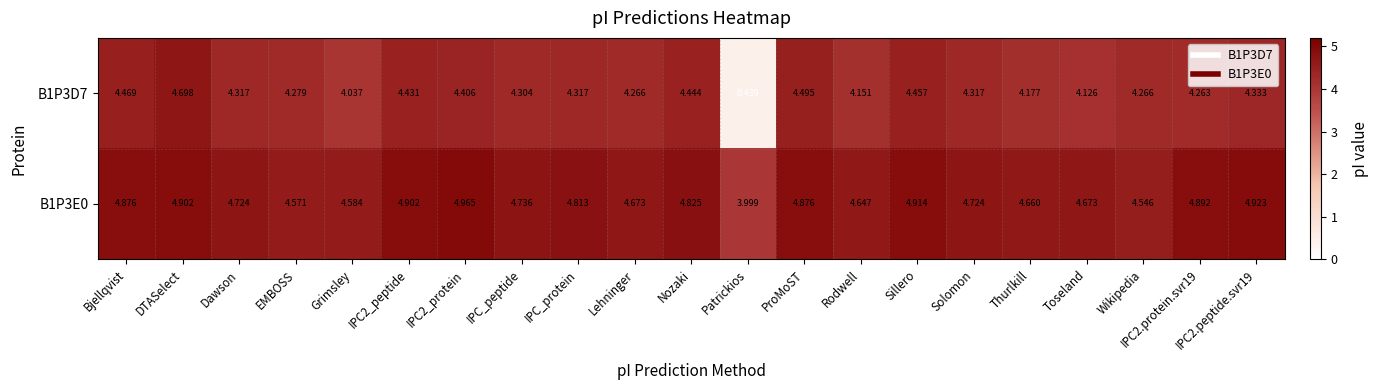

At which label does B1P3D7 reach its minimum?

Patrickios